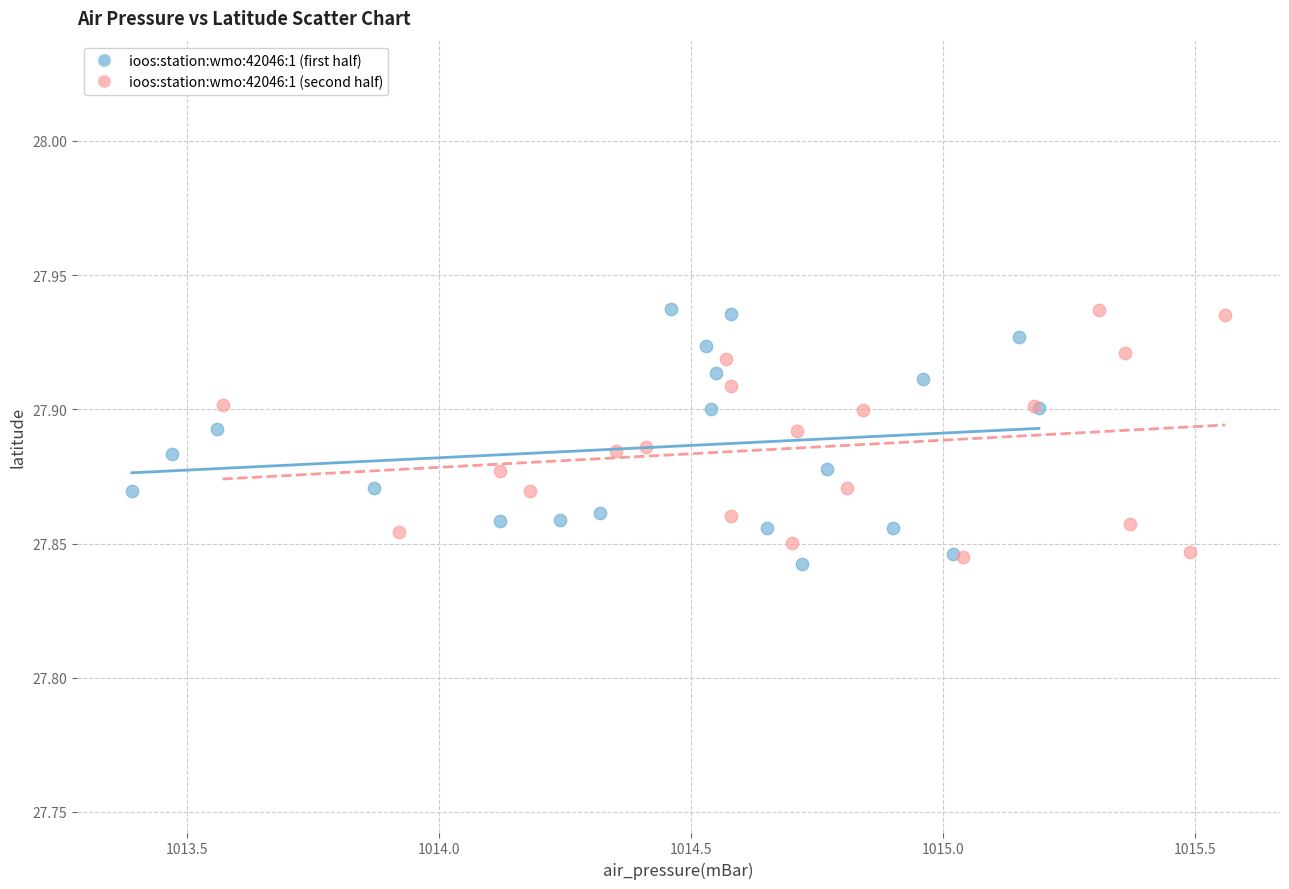

What are all the series names shown in the legend?

ioos:station:wmo:42046:1 (first half), ioos:station:wmo:42046:1 (second half)